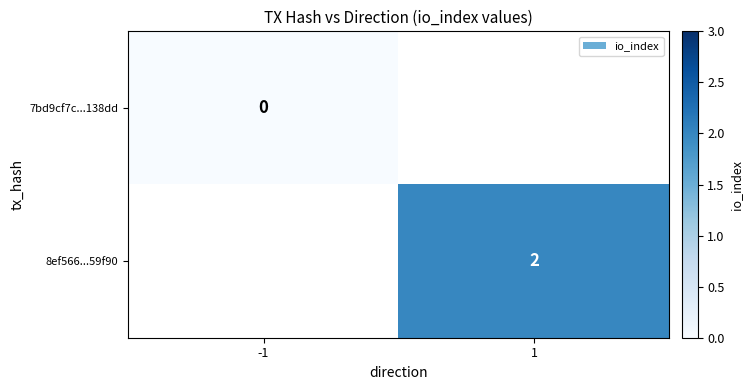

True or false: 8ef566...59f90 has a value of 2 at 1.

True